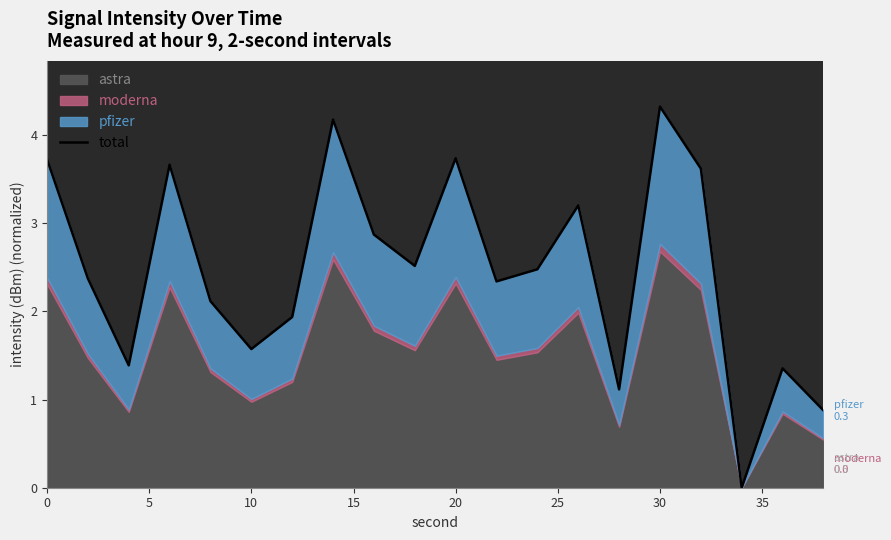

How many lines are shown in the chart?

1